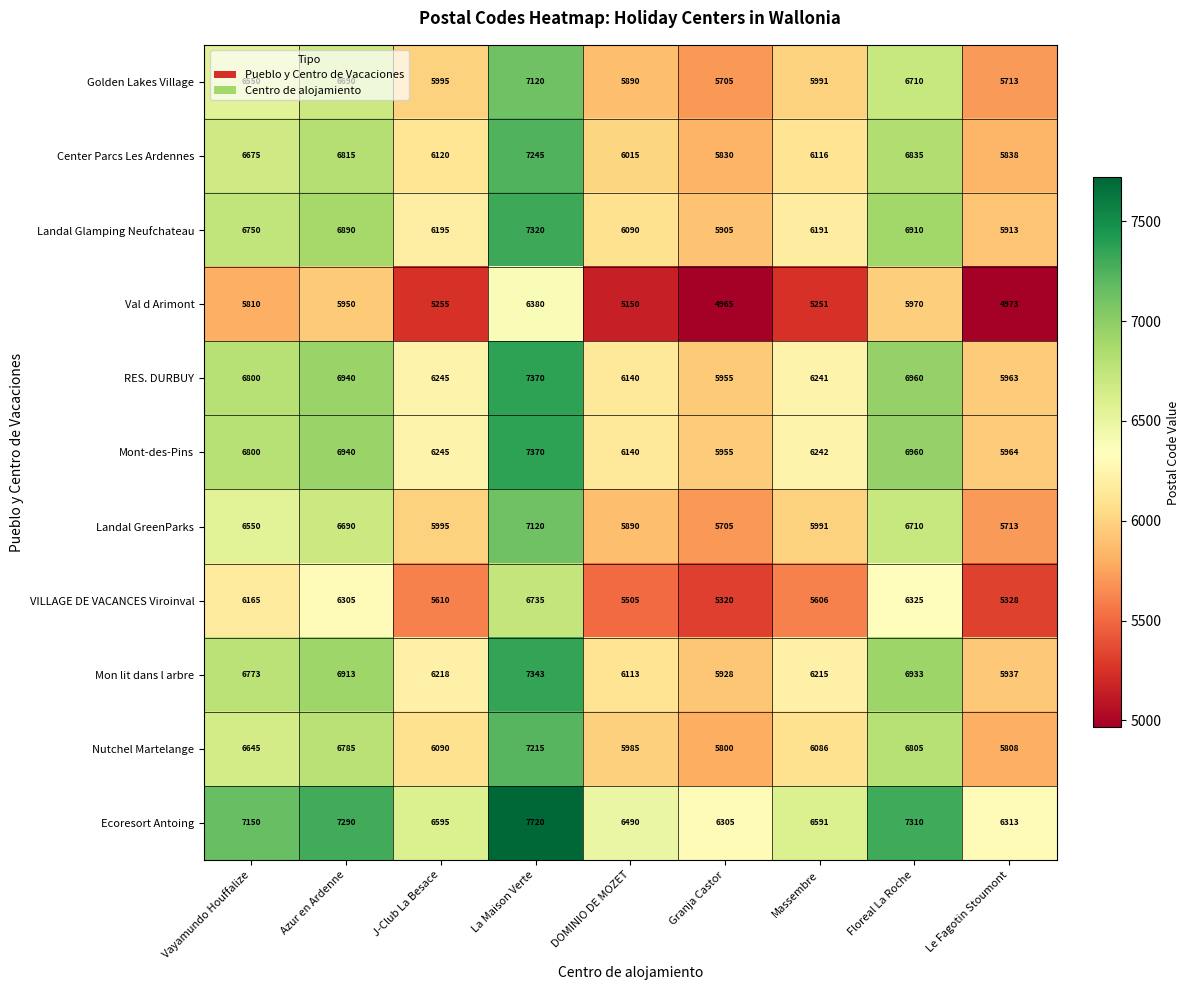

What is the minimum value shown in the chart?

4965